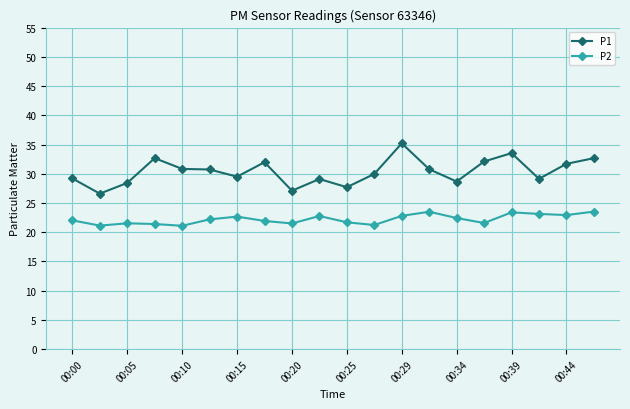

What are all the series names shown in the legend?

P1, P2